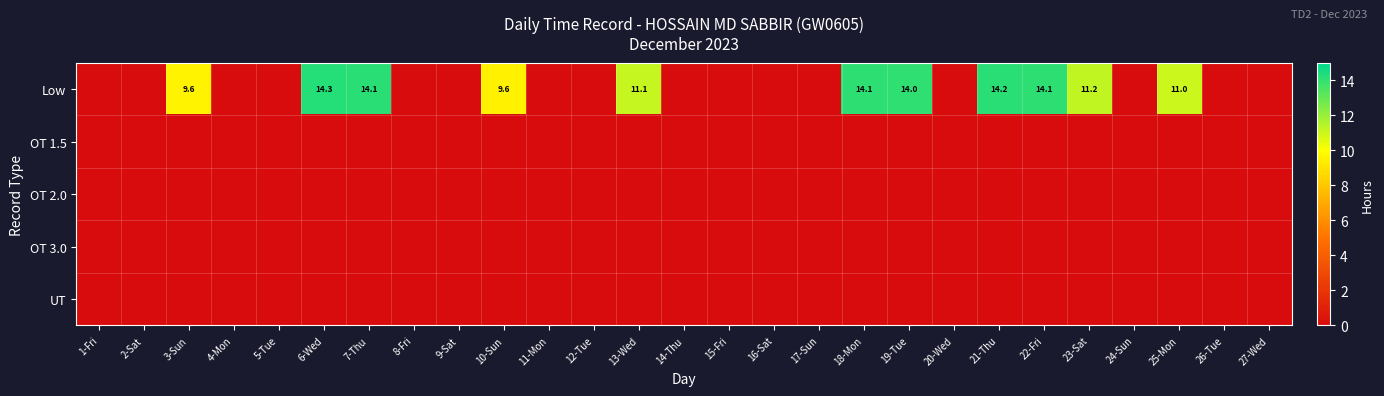

Is the value of OT 3.0 at 8-Fri greater than the value of OT 1.5 at 22-Fri?

No